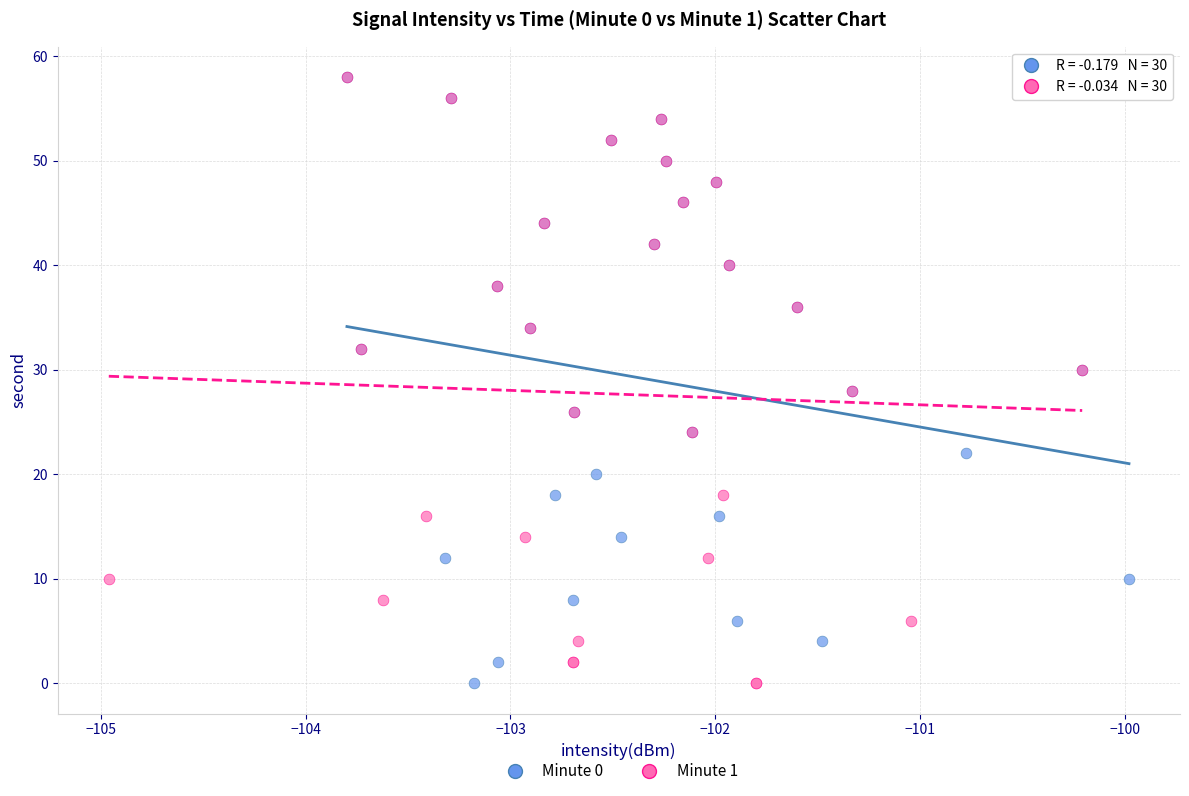

What are all the series names shown in the legend?

Minute 0, Minute 1